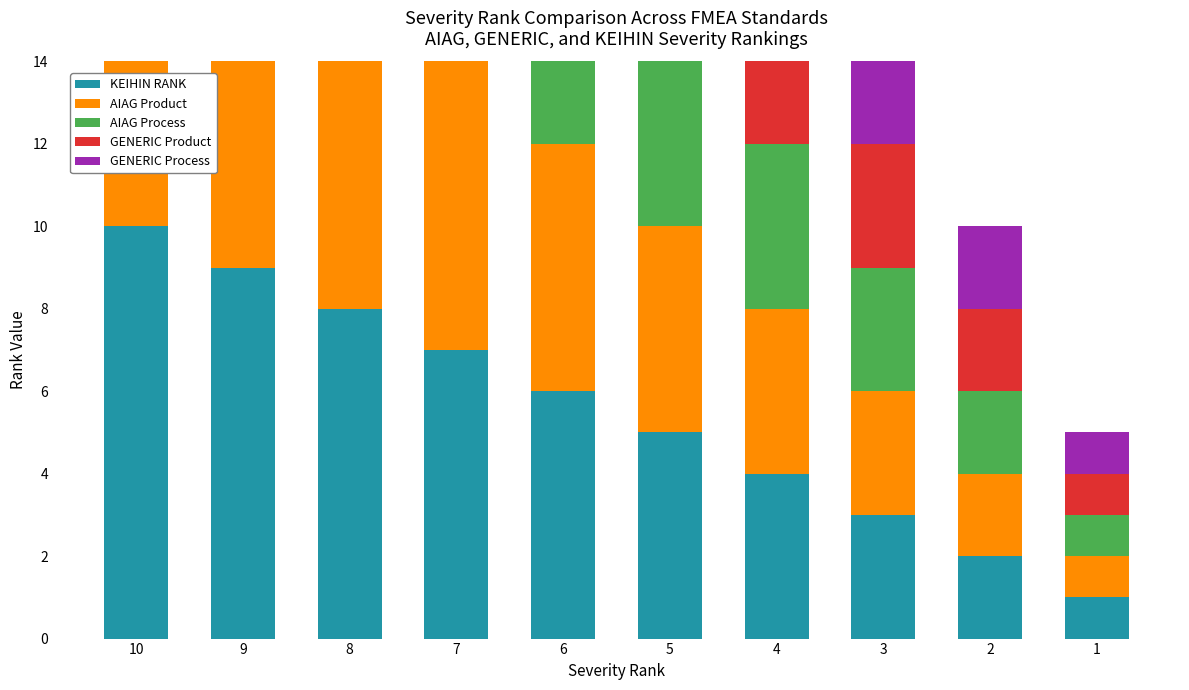

Reading left to right, what are all the values shown in this chart?

KEIHIN RANK: 10	9	8	7	6	5	4	3	2	1
AIAG Product: 10	9	8	7	6	5	4	3	2	1
AIAG Process: 10	9	8	7	6	5	4	3	2	1
GENERIC Product: 10	9	8	7	6	5	4	3	2	1
GENERIC Process: 10	9	8	7	6	5	4	3	2	1